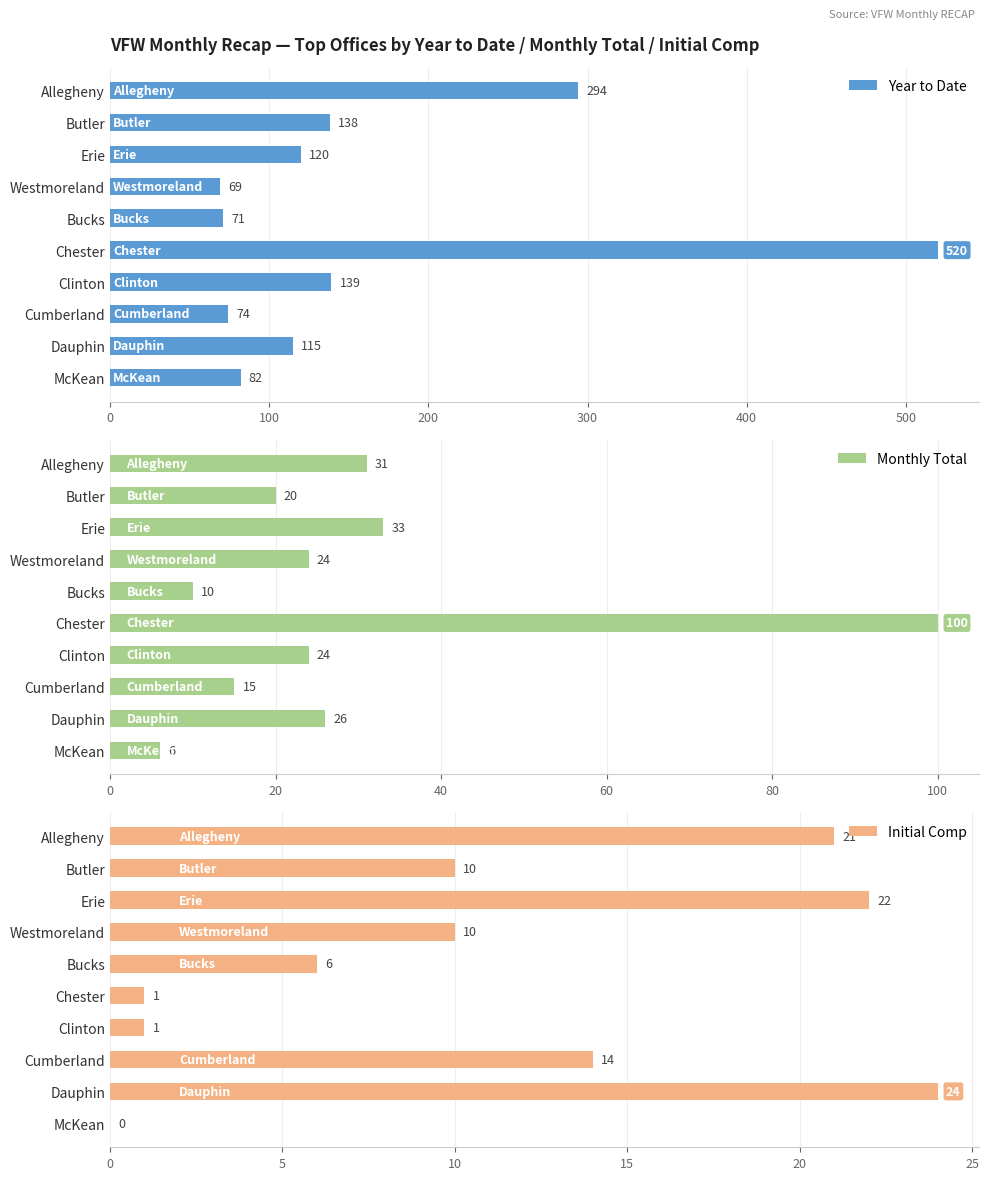

Rank the categories by Year to Date value from lowest to highest.

Westmoreland, Bucks, Cumberland, McKean, Dauphin, Erie, Butler, Clinton, Allegheny, Chester